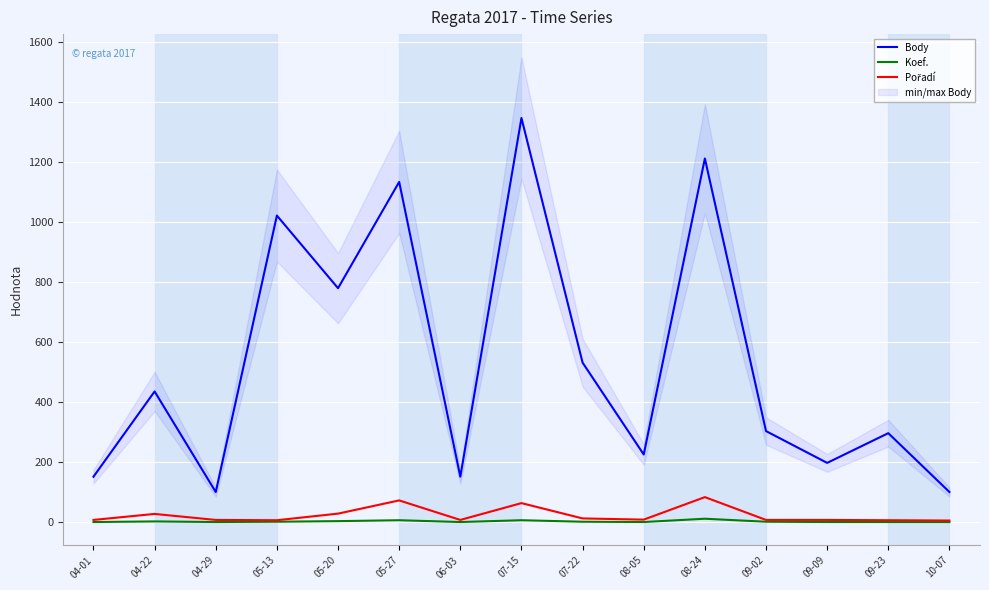

How many distinct data groups are displayed?

3